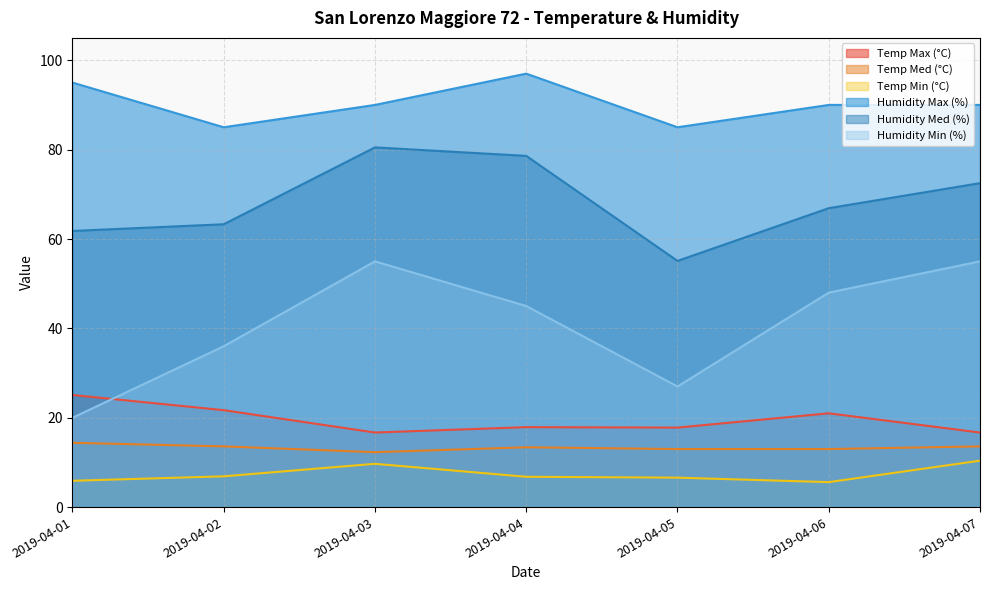

What are all the series names shown in the legend?

Temp Max (°C), Temp Med (°C), Temp Min (°C), Humidity Max (%), Humidity Med (%), Humidity Min (%)